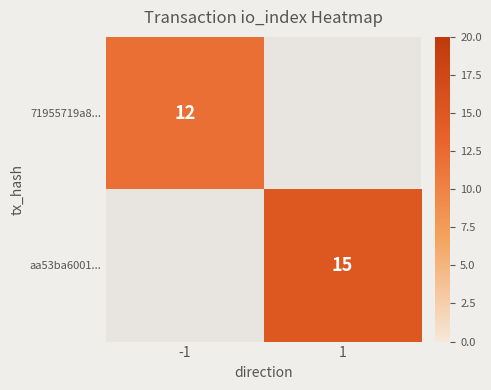

The aa53ba6001... series shows 15 at 1. True or false?

True